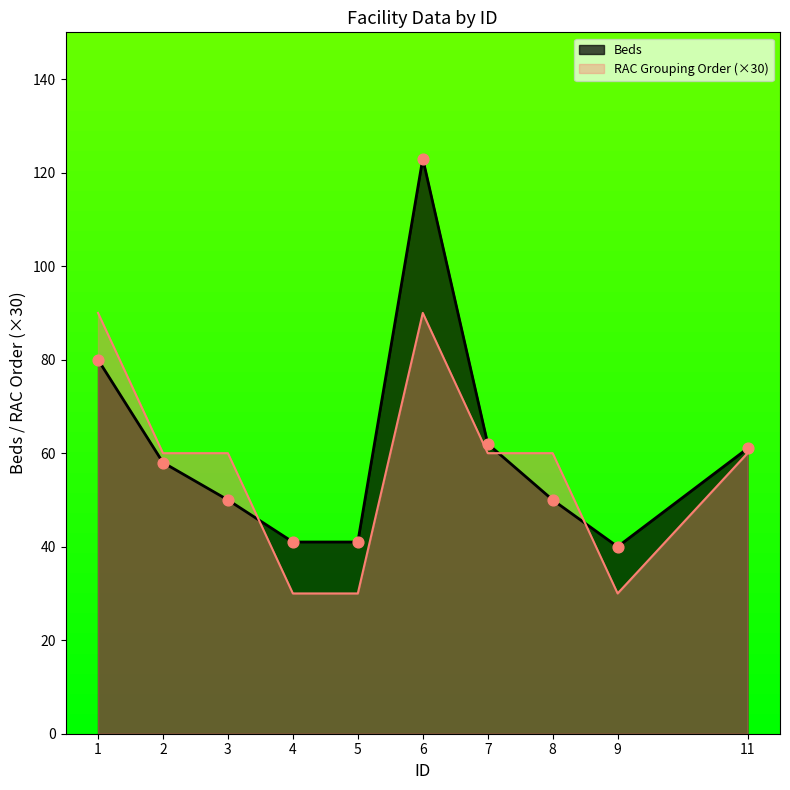

What is the total value across all series at 8?

110